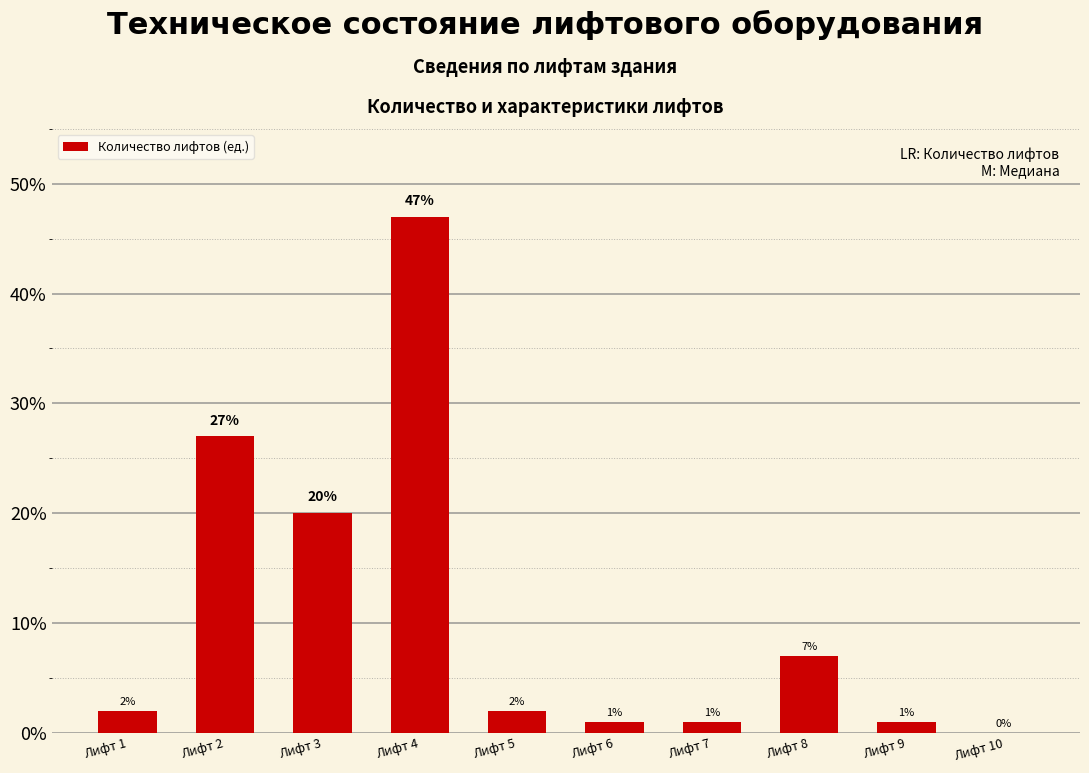

What is the sum of all values?

108